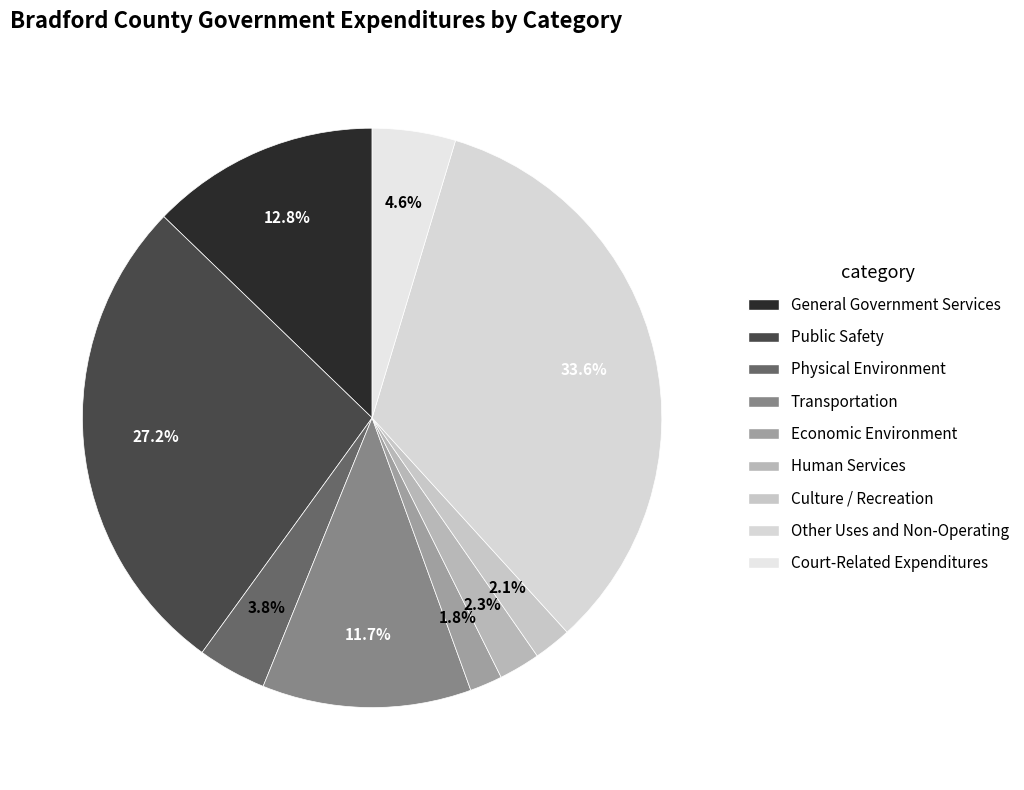

To the nearest percent, what portion does Public Safety represent?

27%